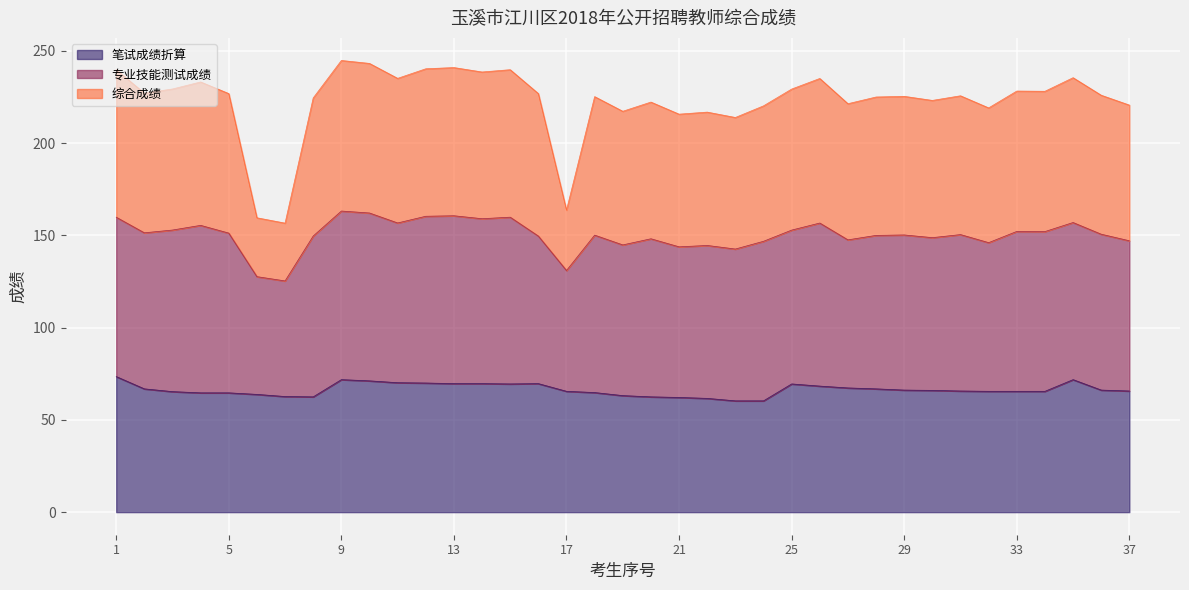

At which label does 综合成绩 first exceed 226?

1